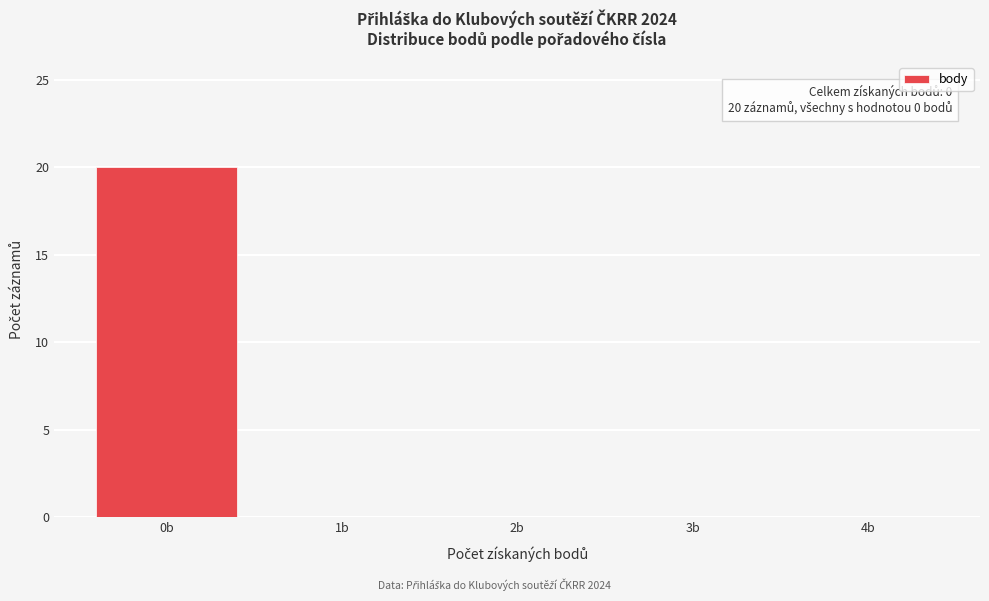

Over which range of the x-axis is the bar tallest?

-0.5 to 0.5